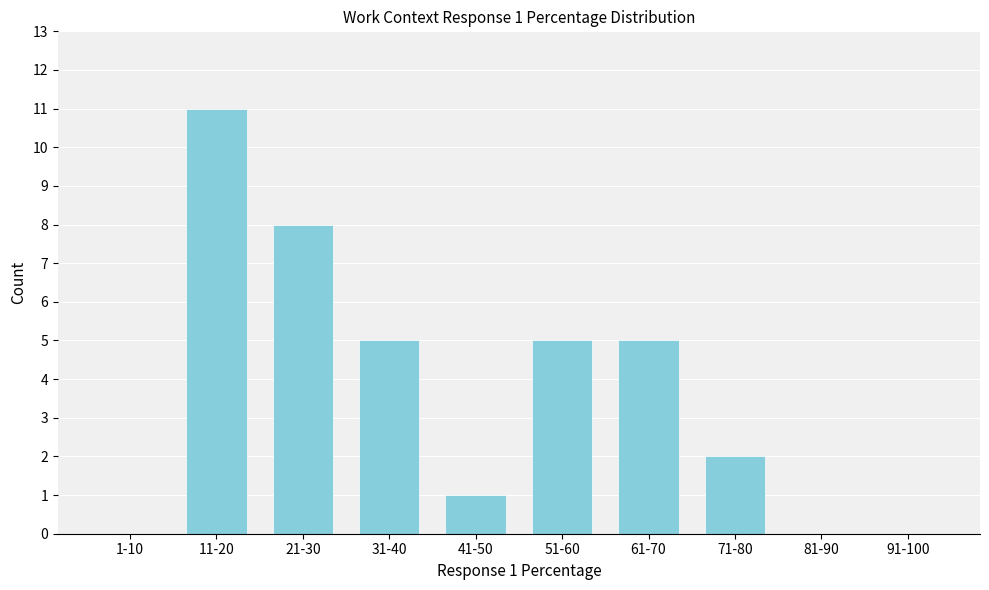

Reading left to right, transcribe all the data shown in this chart.

1-10=0	11-20=11	21-30=8	31-40=5	41-50=1	51-60=5	61-70=5	71-80=2	81-90=0	91-100=0